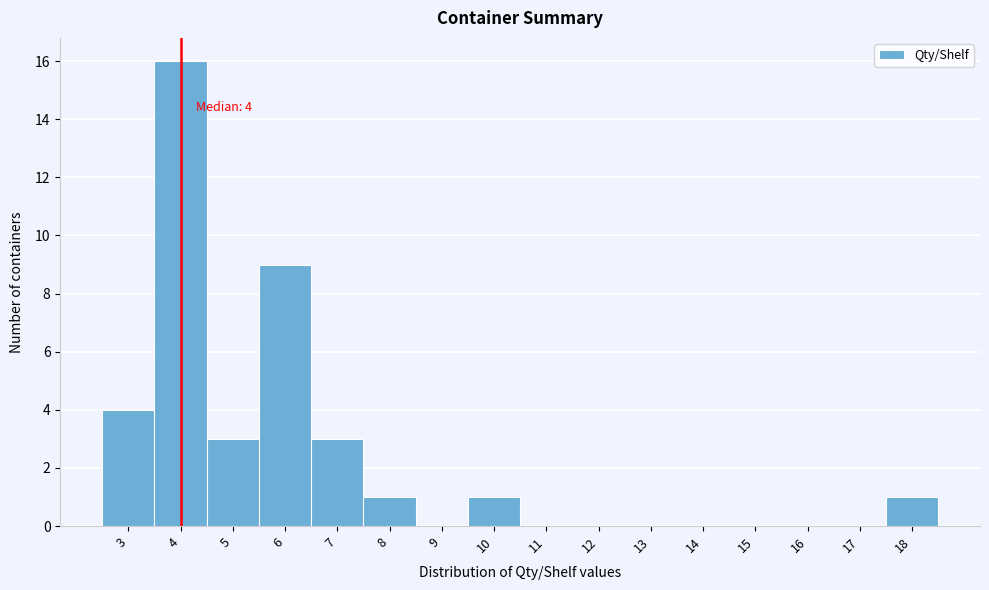

Over which range of the x-axis is the bar tallest?

3.5 to 4.5